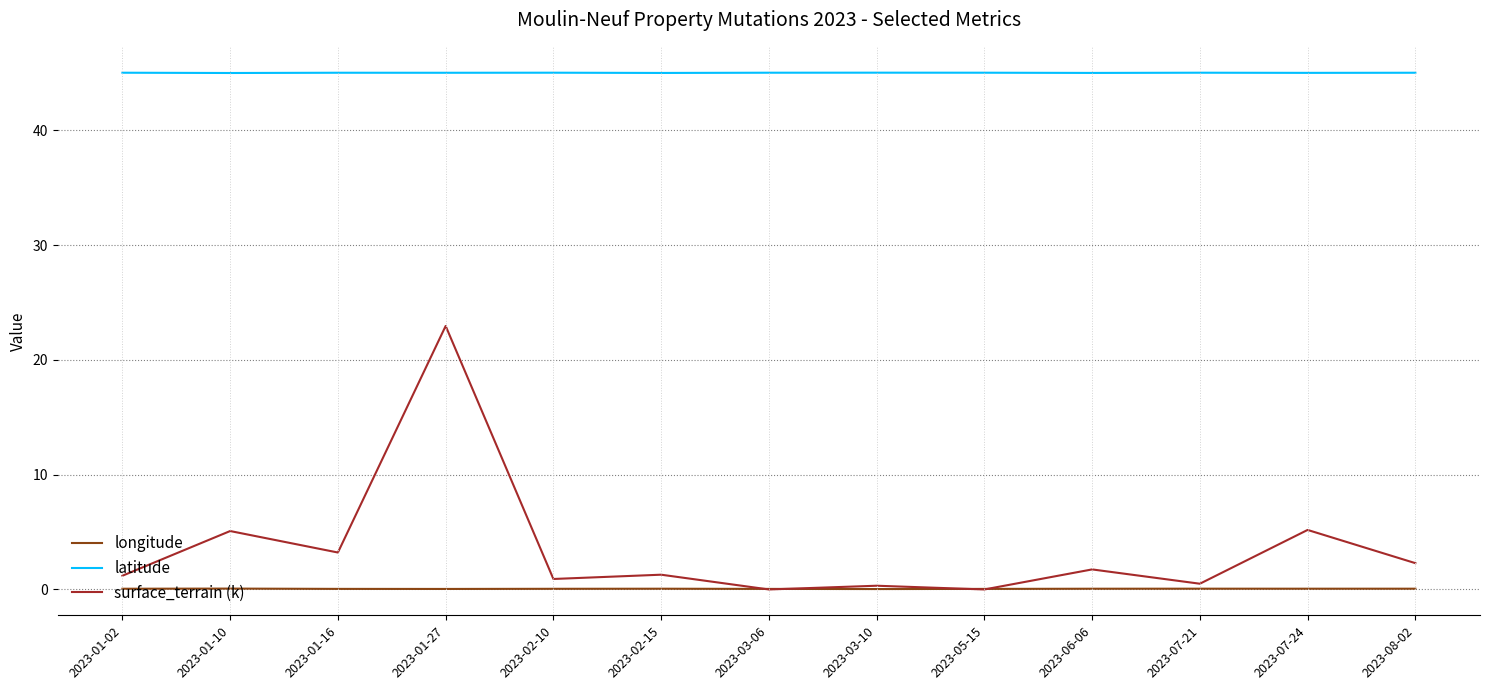

What is the total value across all series at 2023-05-15?

45.1